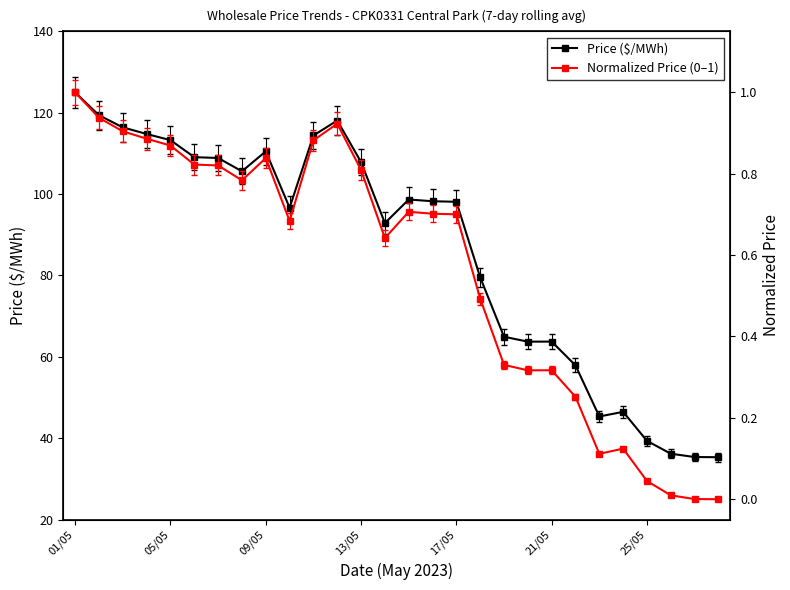

True or false: Price ($/MWh) has more than 1 points higher than both neighbors.

True